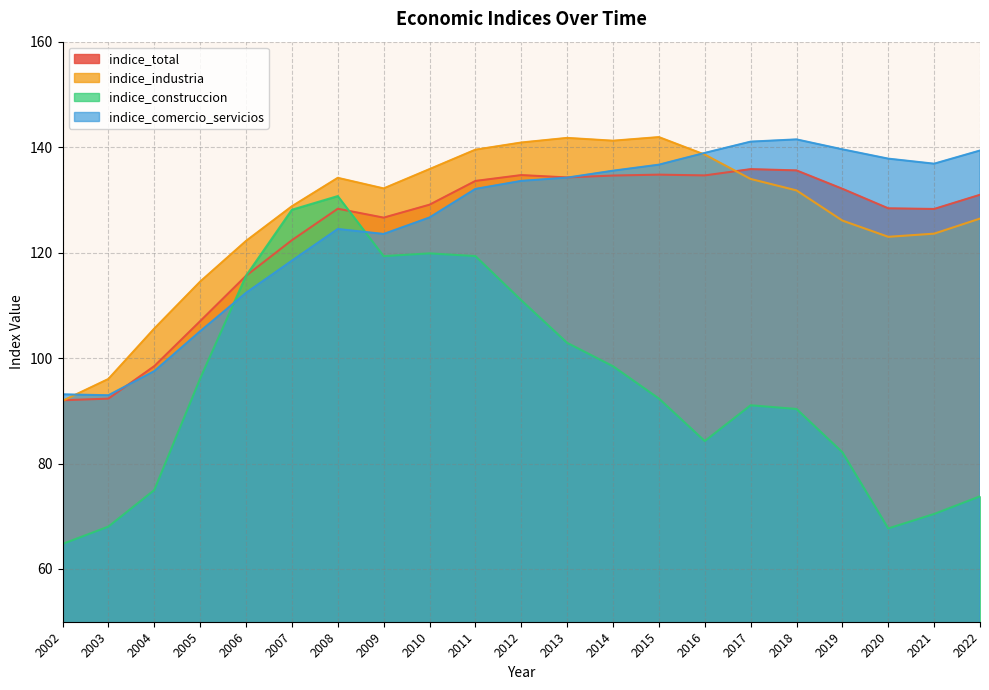

Which series has the largest total across all categories?

indice_industria